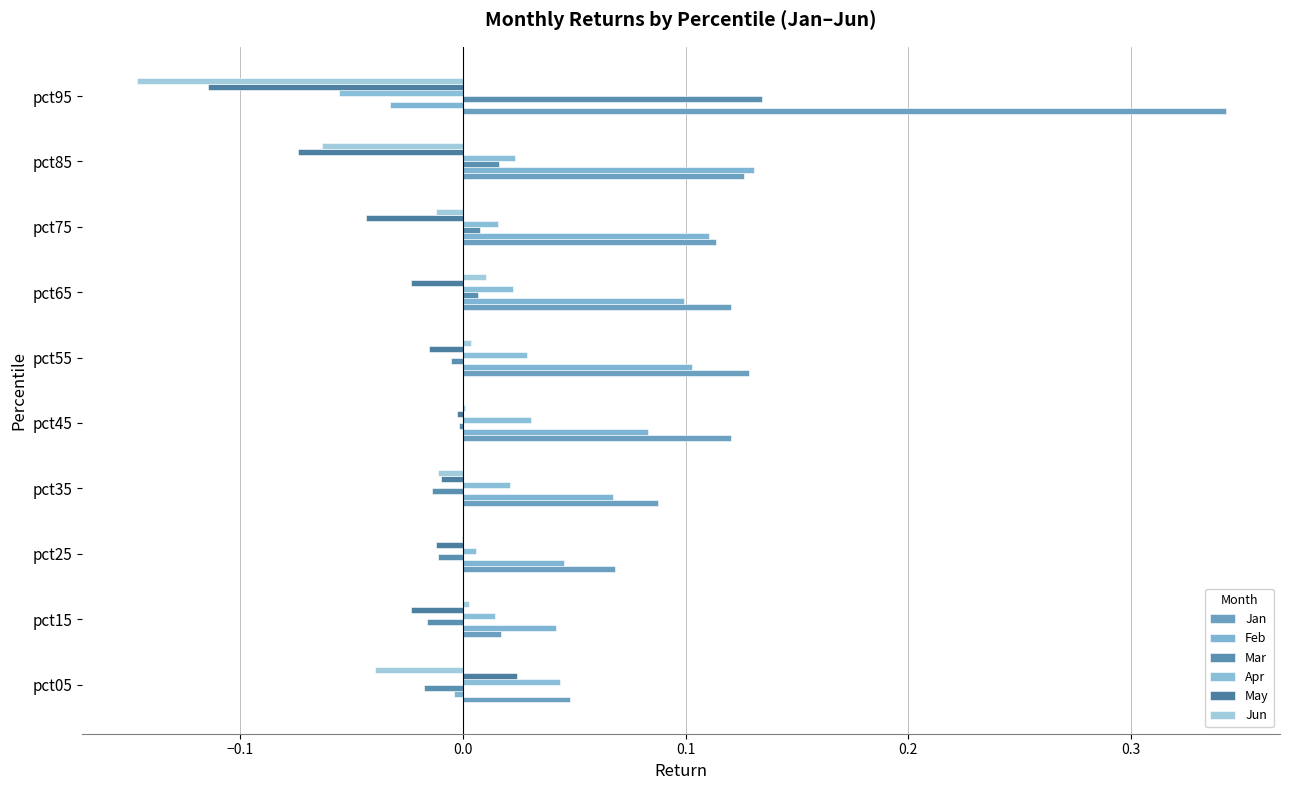

Count the number of categories in the chart.

10